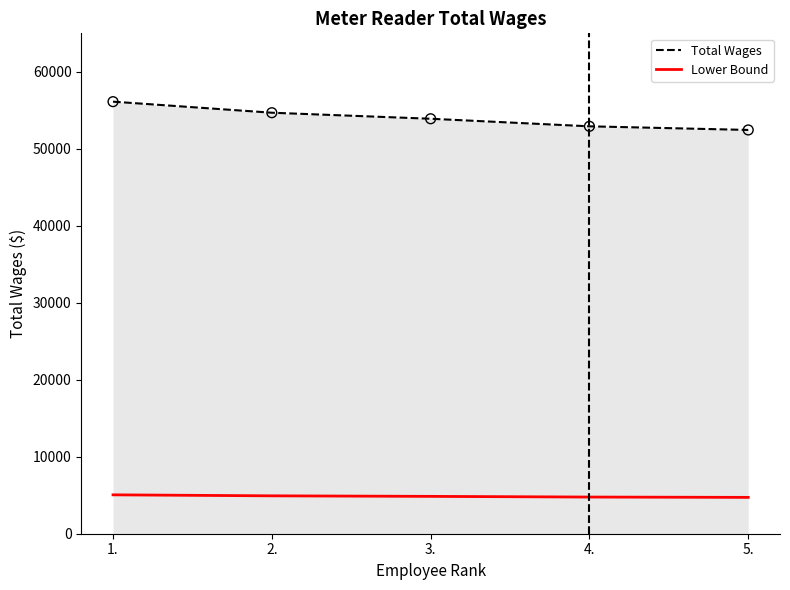

What is the difference between the highest and lowest values at 5.?

47728.6